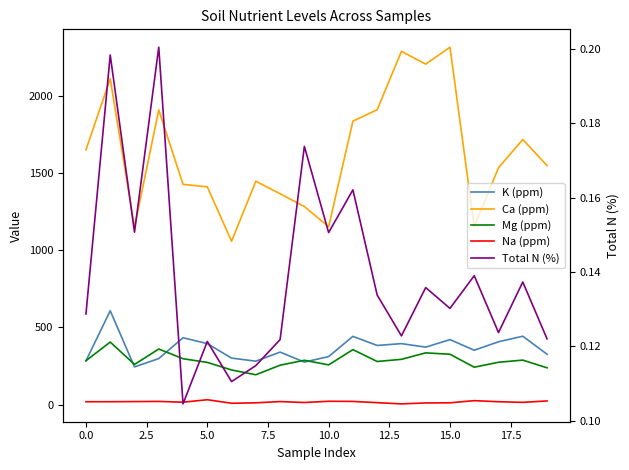

At how many categories does at least one series exceed 270?

20